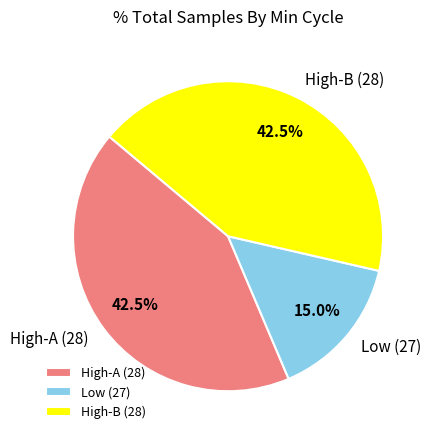

Which has a higher value, High-B (28) or Low (27)?

High-B (28)